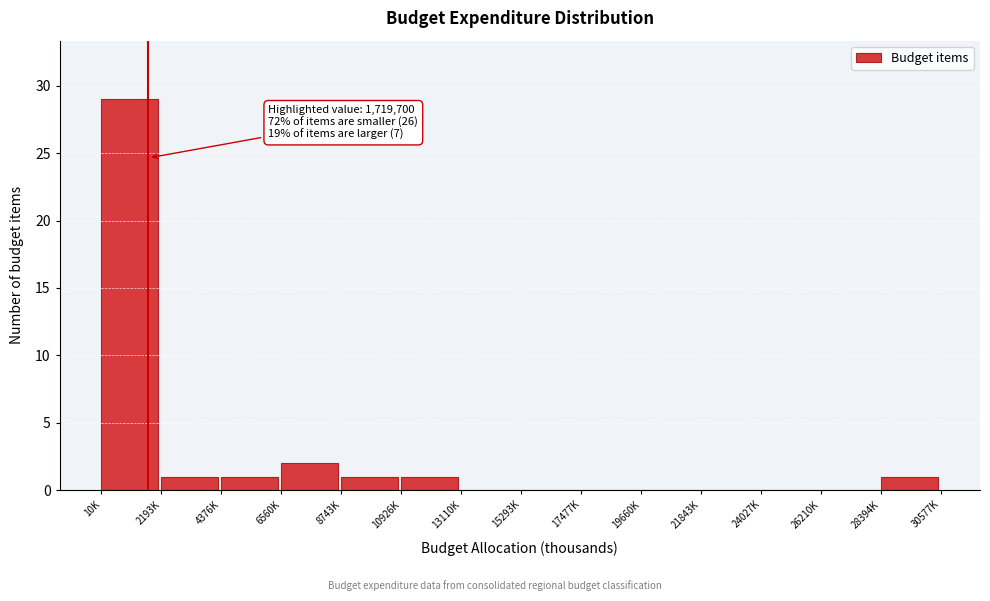

Reading right to left, transcribe all the data shown in this chart.

28394K=1	26210K=0	24027K=0	21843K=0	19660K=0	17477K=0	15293K=0	13110K=0	10926K=1	8743K=1	6560K=2	4376K=1	2193K=1	10K=29